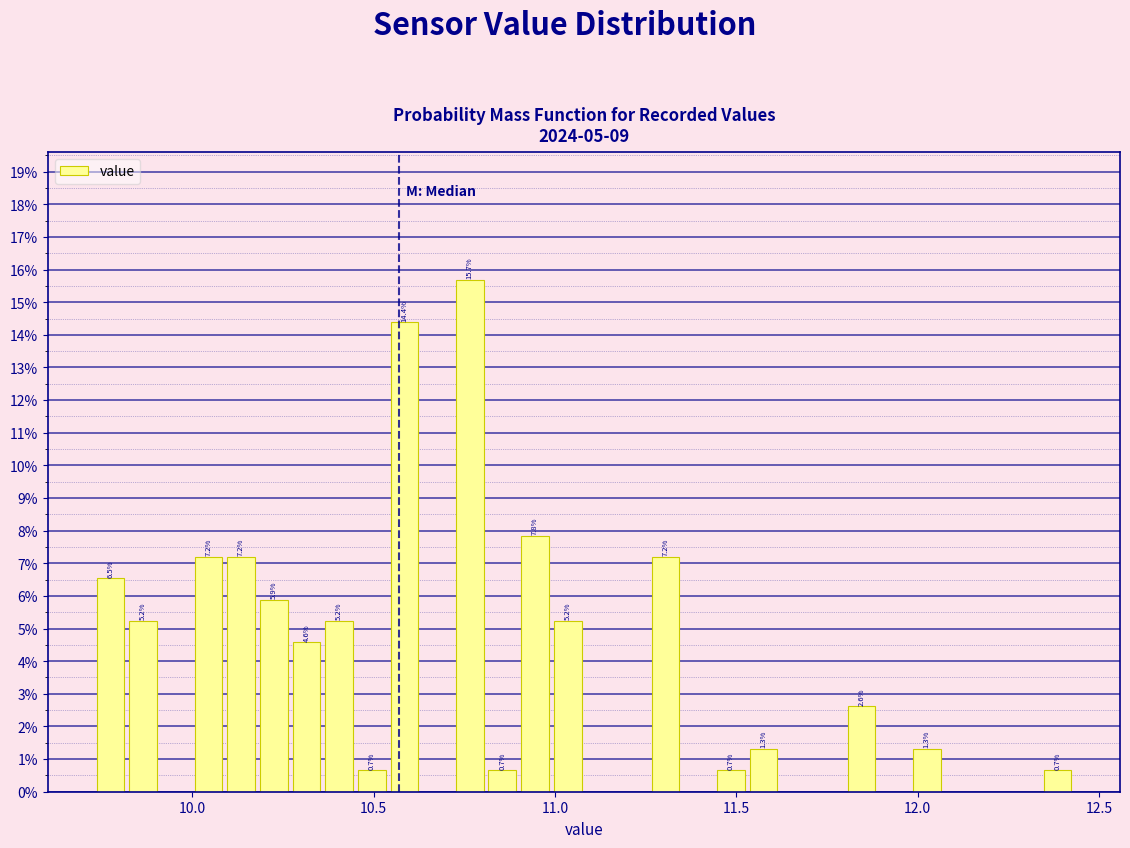

Around what value on the x-axis is the tallest bar? Give the approximate position of its centre, as read against the axis.

10.75